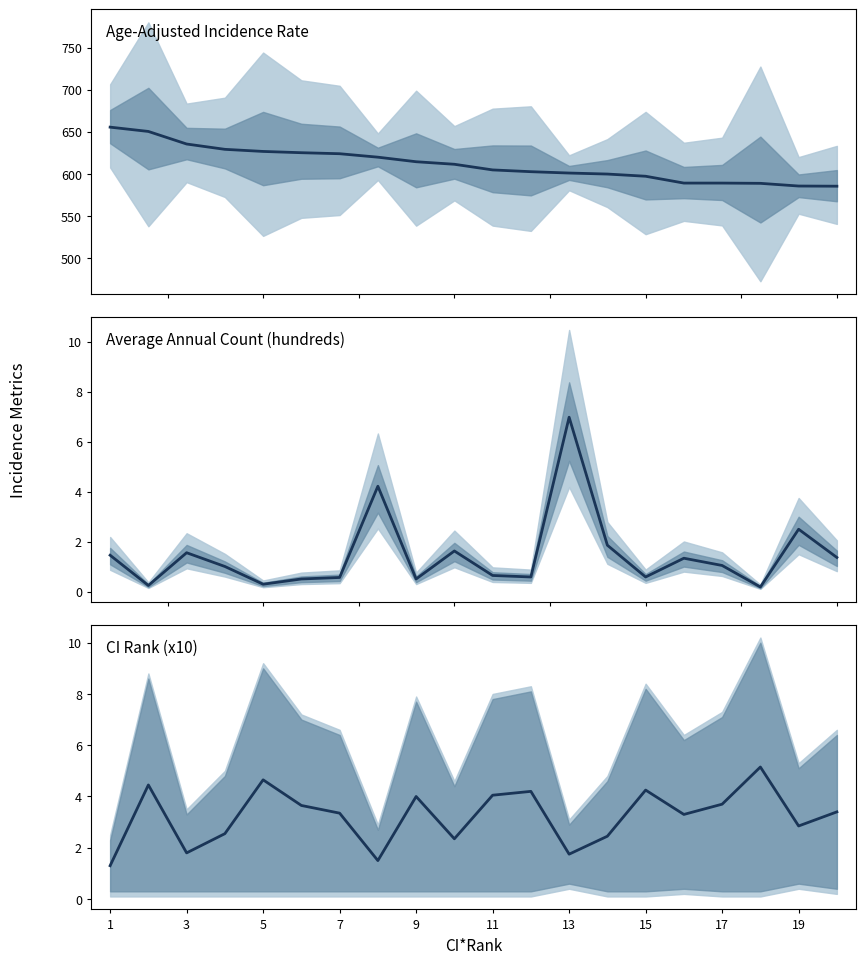

Is it true that Average Annual Count (hundreds) equals 0.6 at 11?

True